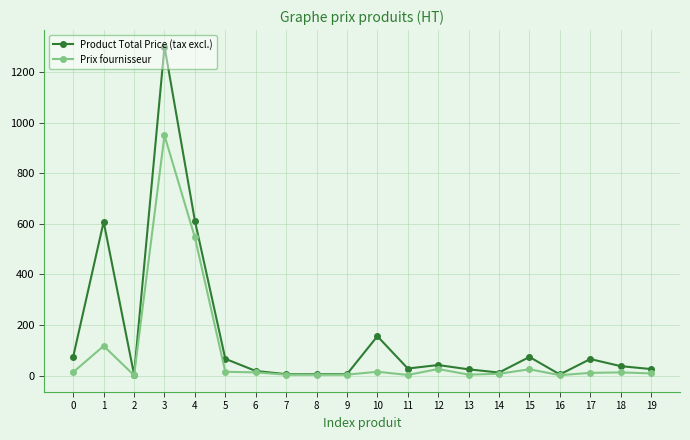

What is the maximum value shown in the chart?

1300.0